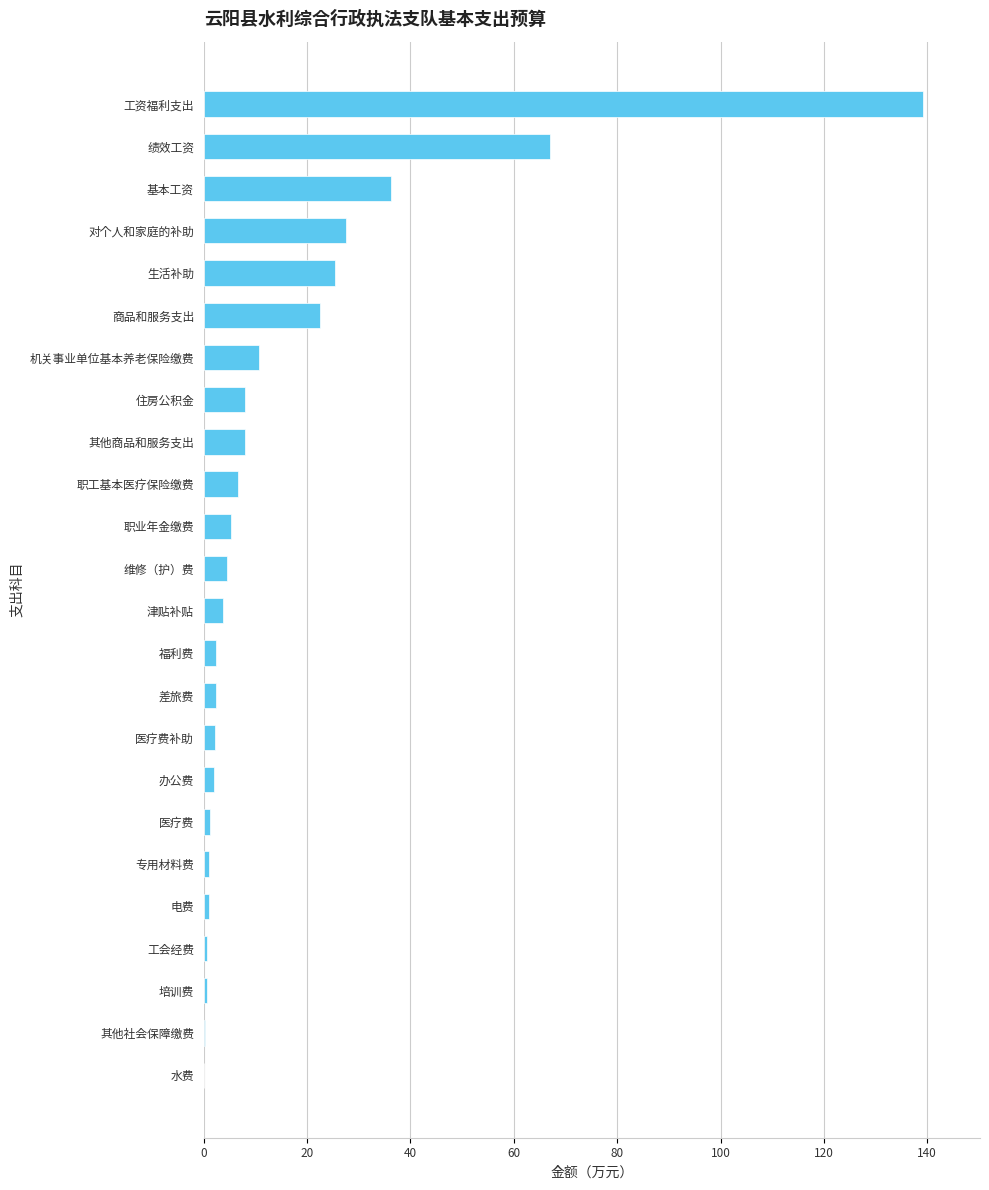

At which label is the value closest to 69?

绩效工资